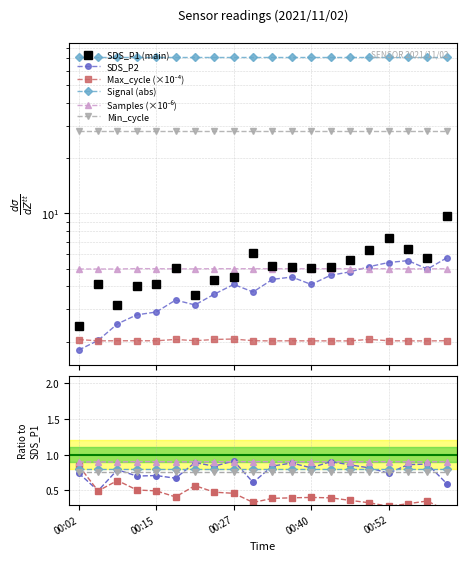

What is the minimum value shown in the chart?

1.8